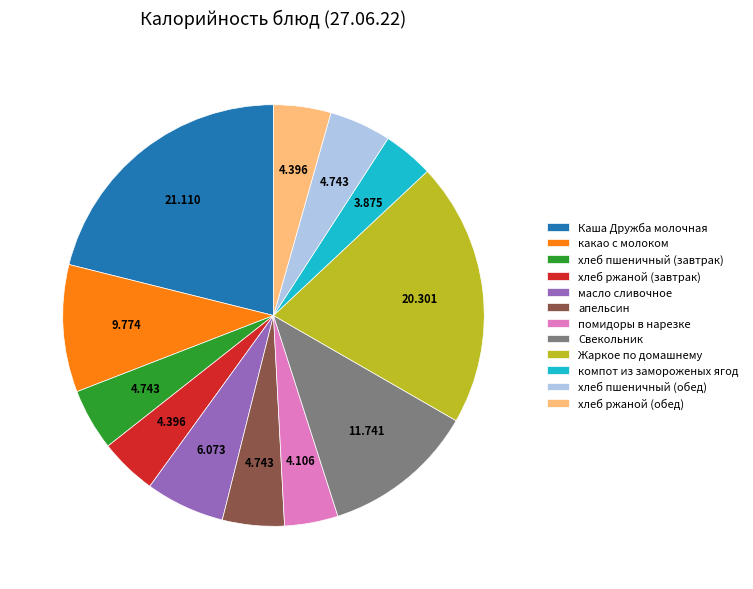

Combined, do хлеб пшеничный (завтрак) and какао с молоком account for over 50%?

No